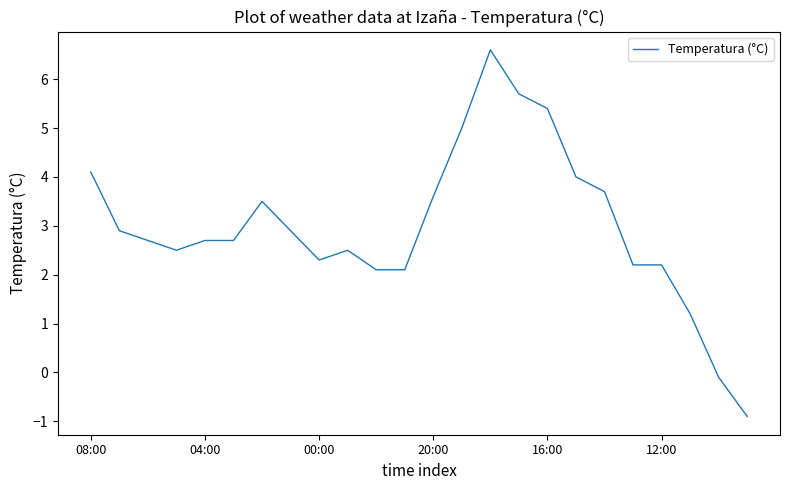

What is the minimum value shown in the chart?

-0.9